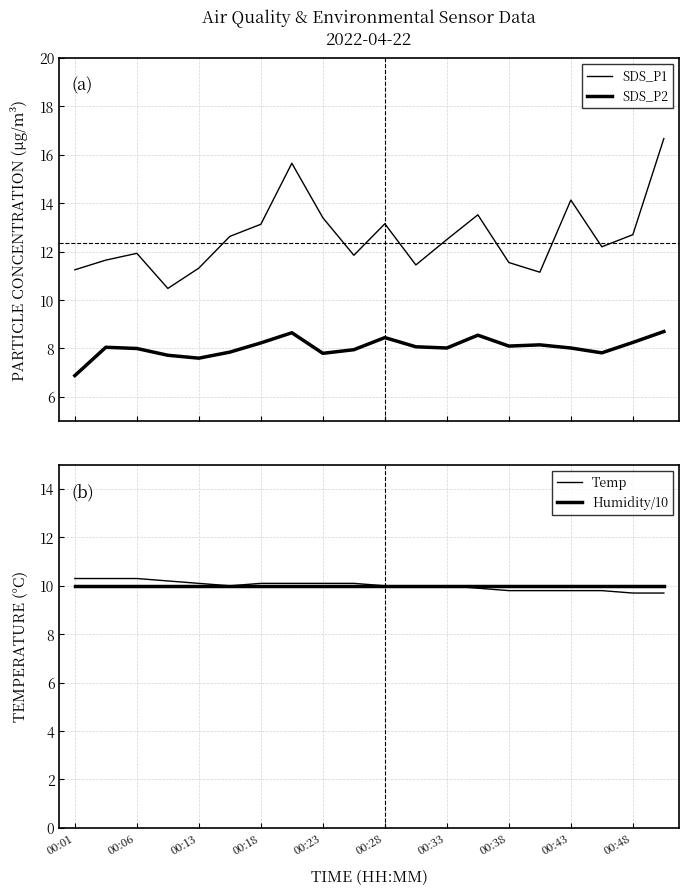

How many distinct data groups are displayed?

4